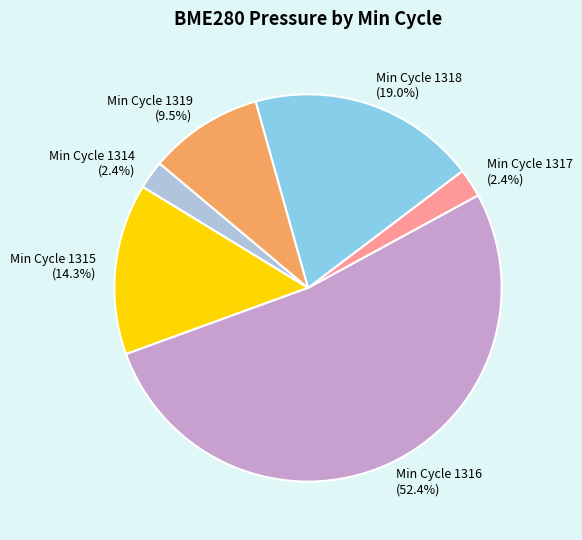

To the nearest percent, what is the average slice percentage?

17%